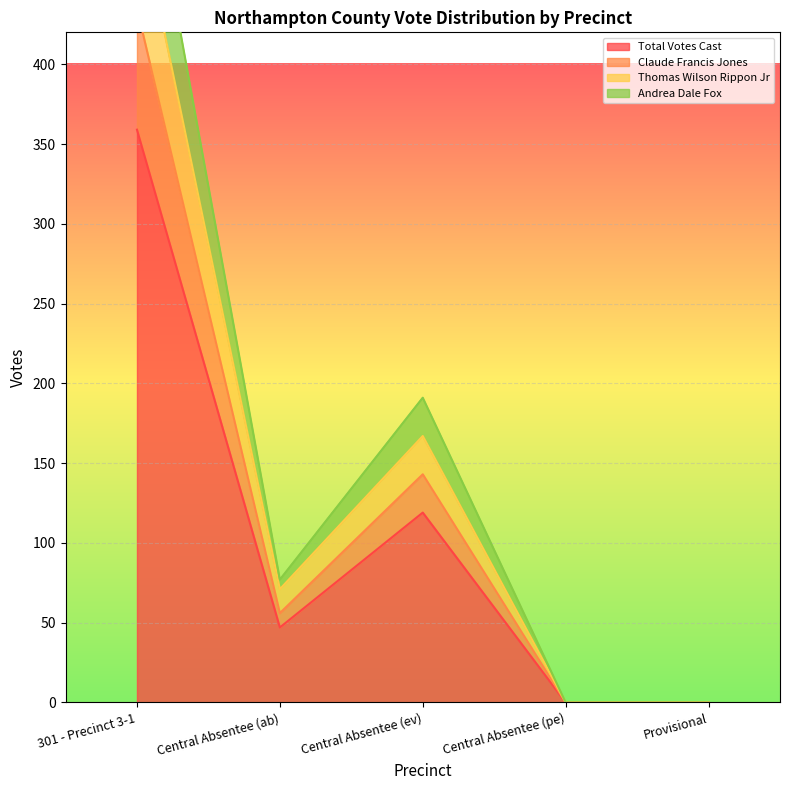

The Total Votes Cast series shows 128 at Provisional. True or false?

False